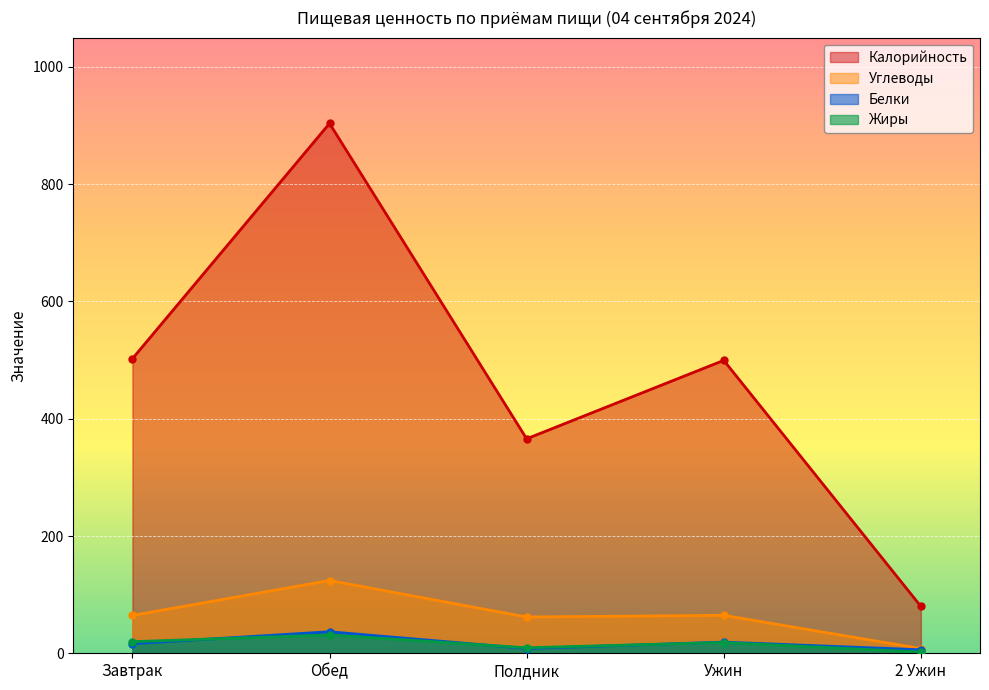

What is the difference between the second highest and second lowest values in the Калорийность series?

136.6